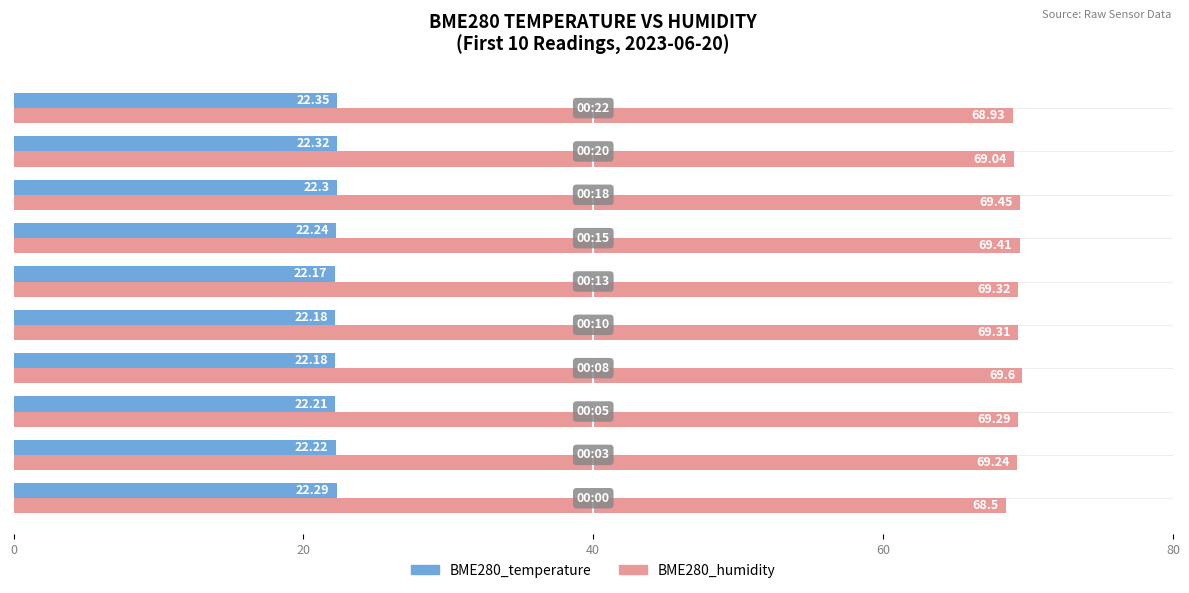

At how many categories does at least one series exceed 59?

10